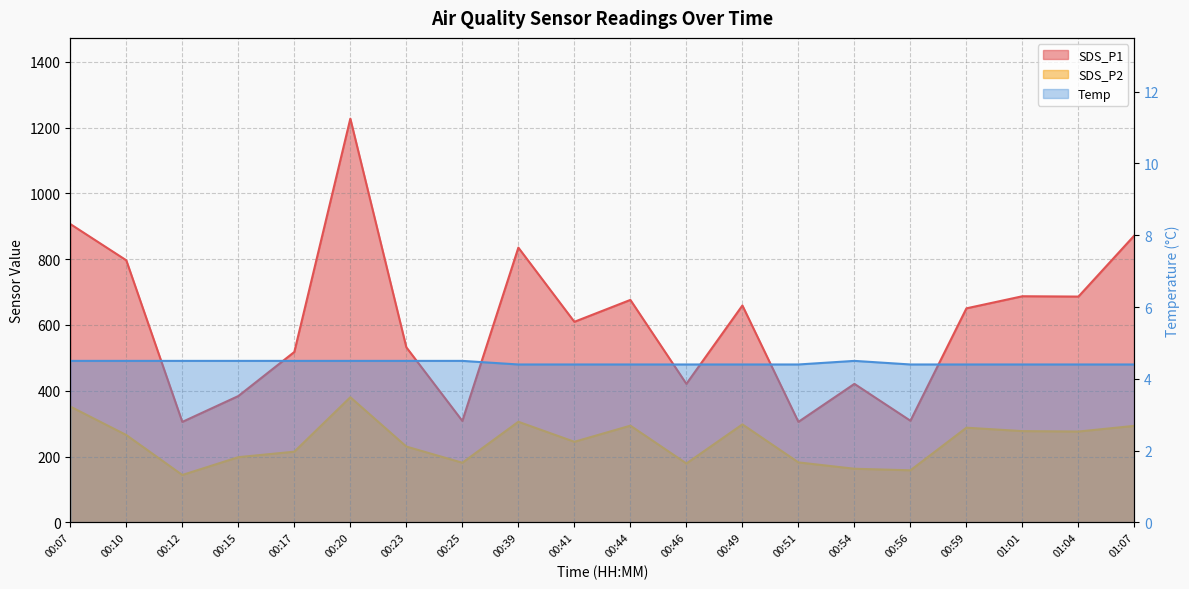

How many values in the SDS_P1 series exceed 650?

10